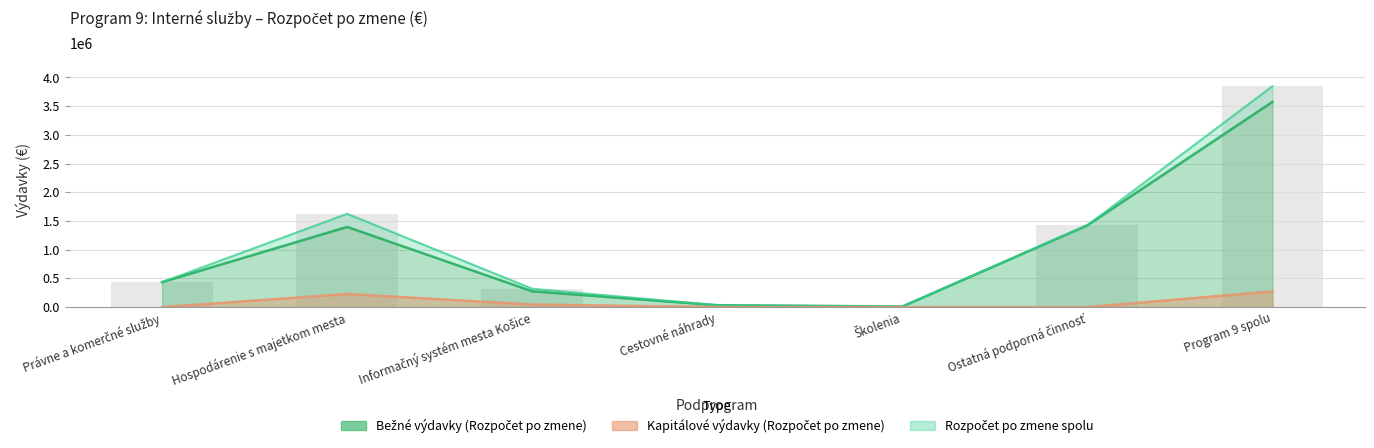

How many values in the Bežné výdavky (Rozpočet po zmene) series exceed 435080?

3